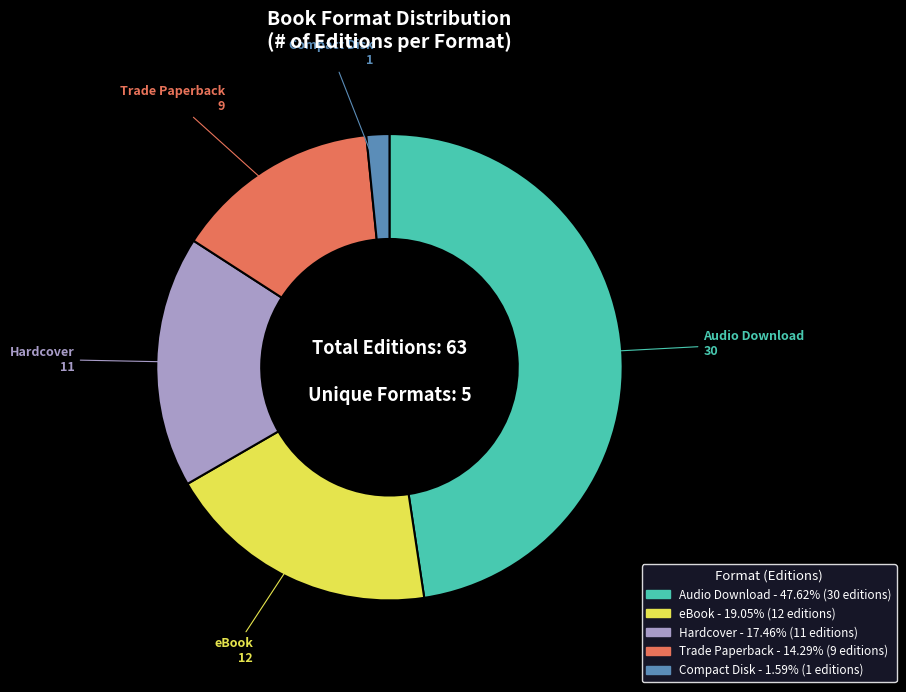

Count the number of slices in the pie.

5